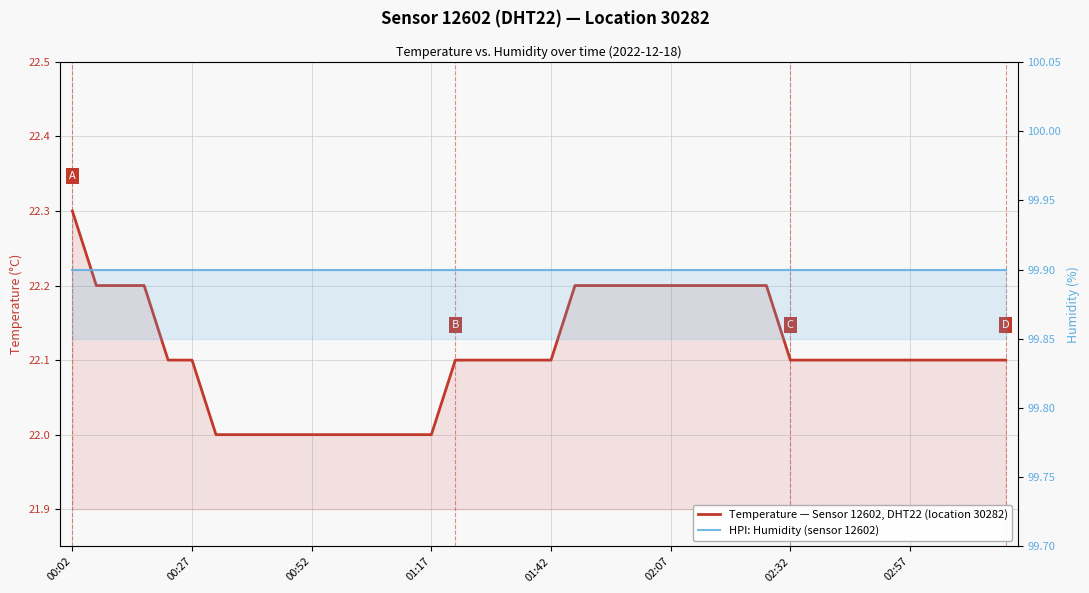

Rank the series by their average value, from lowest to highest.

Temperature — Sensor 12602, DHT22 (location 30282), HPI: Humidity (sensor 12602)